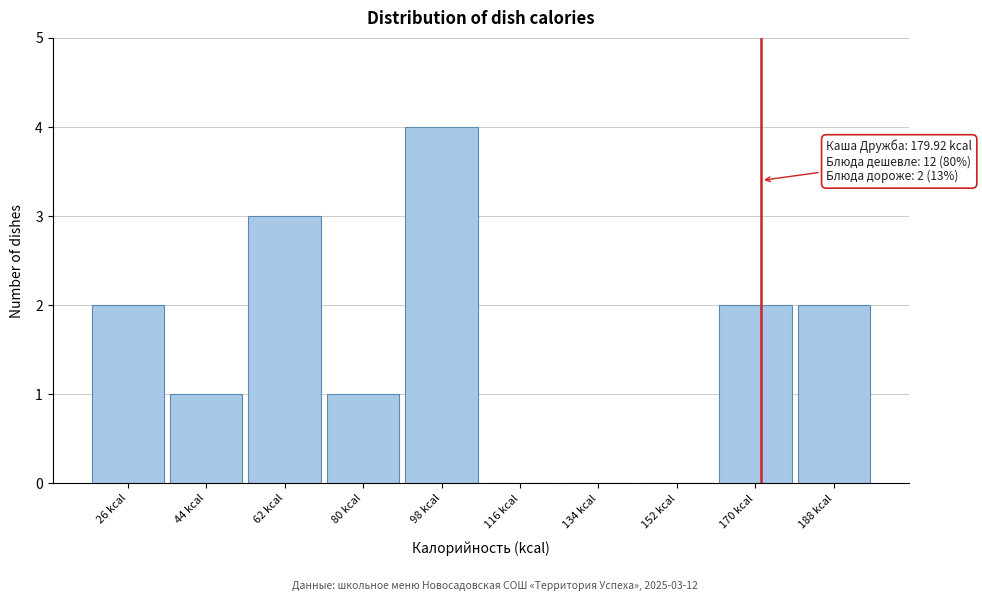

Reading right to left, what are all the values shown in this chart?

188 kcal=2	170 kcal=2	152 kcal=0	134 kcal=0	116 kcal=0	98 kcal=4	80 kcal=1	62 kcal=3	44 kcal=1	26 kcal=2